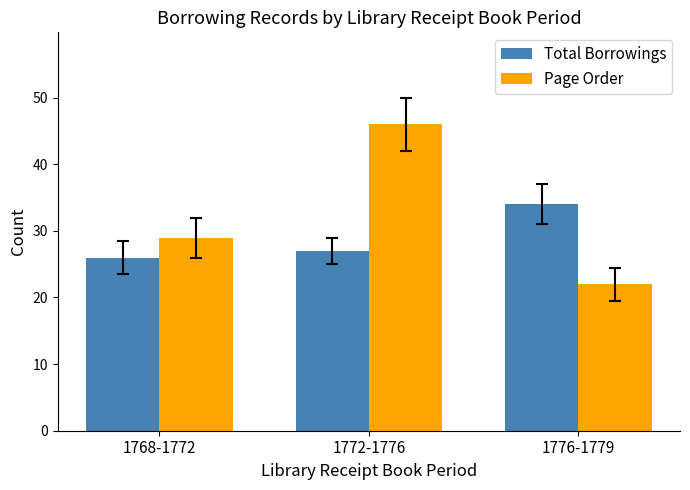

Between 1772-1776 and 1776-1779, which series saw the biggest shift?

Page Order